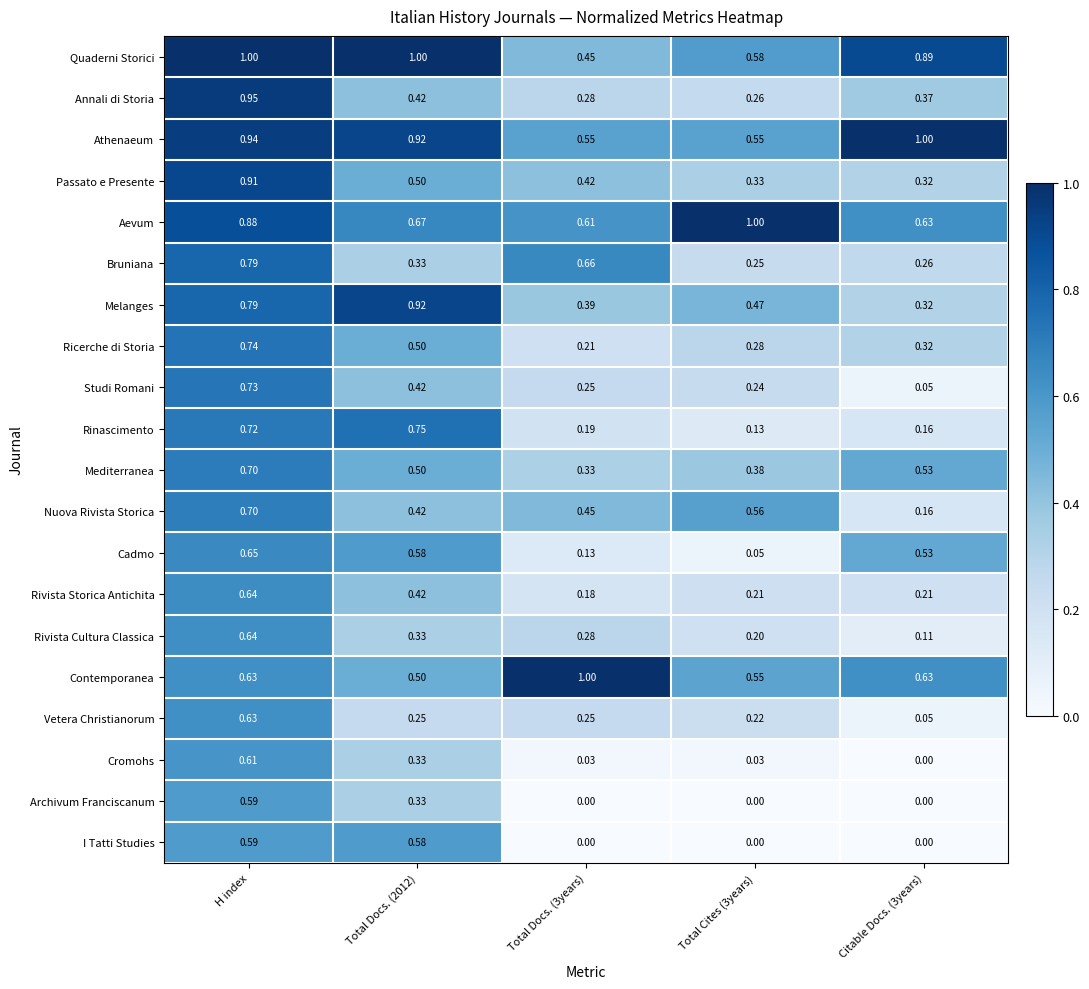

What is the total value across all series at Total Docs. (2012)?

10.7